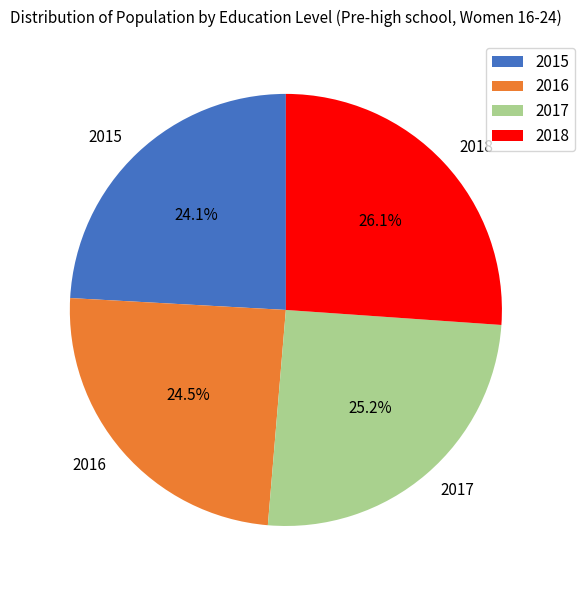

Which has a higher value, 2016 or 2018?

2018